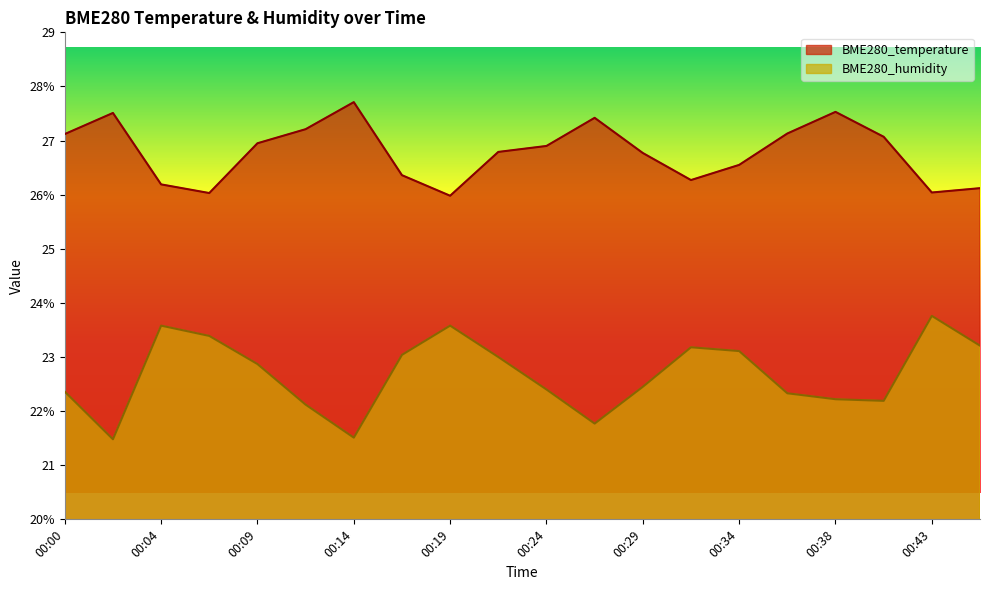

At which label is BME280_temperature closest to 26?

00:19